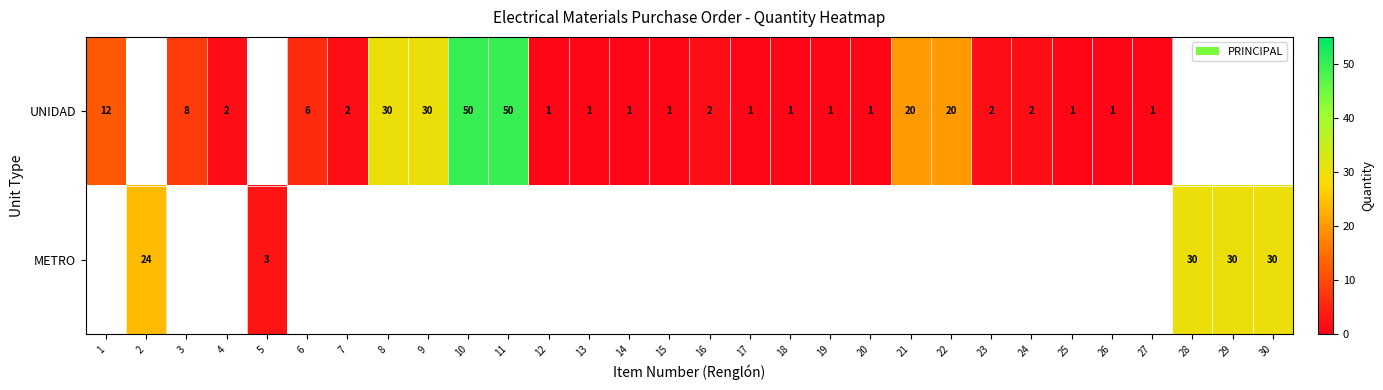

What is the sum of the UNIDAD values at 24 and 7?

4